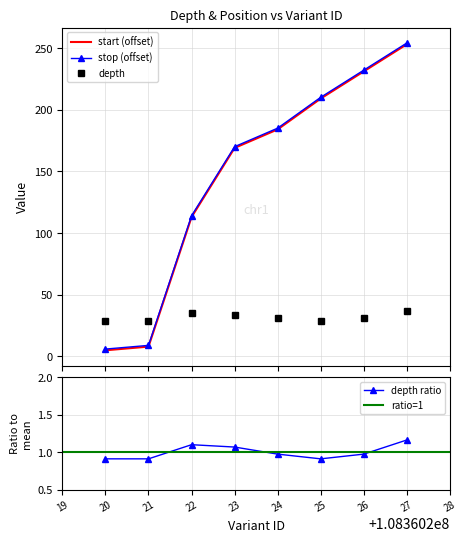

How many times do start (offset) and depth cross each other?

1